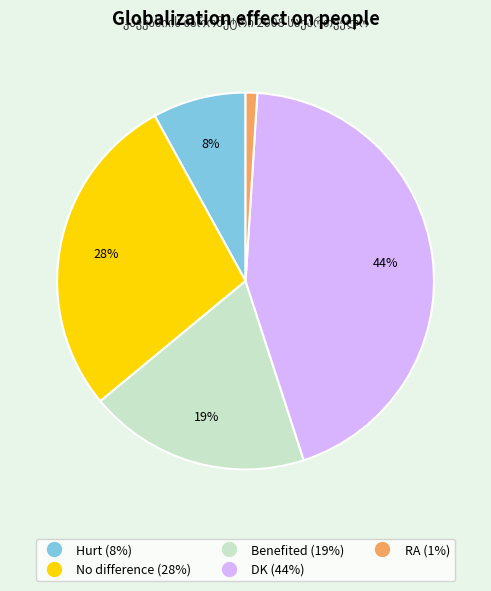

The RA slice represents 1% of the pie. True or false?

True